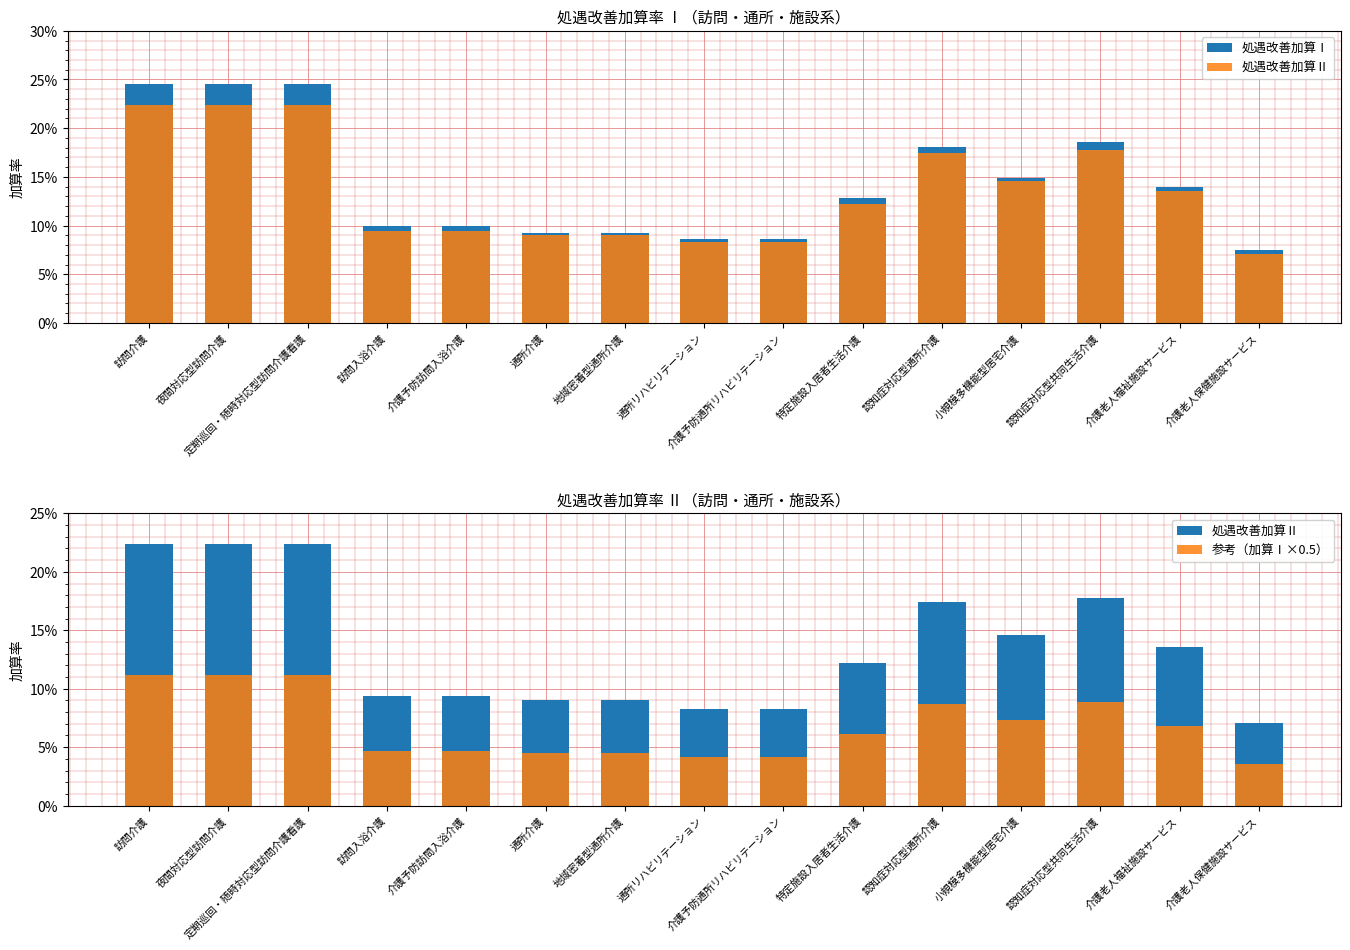

Where is 処遇改善加算Ⅱ nearest to the value 0?

介護老人保健施設サービス